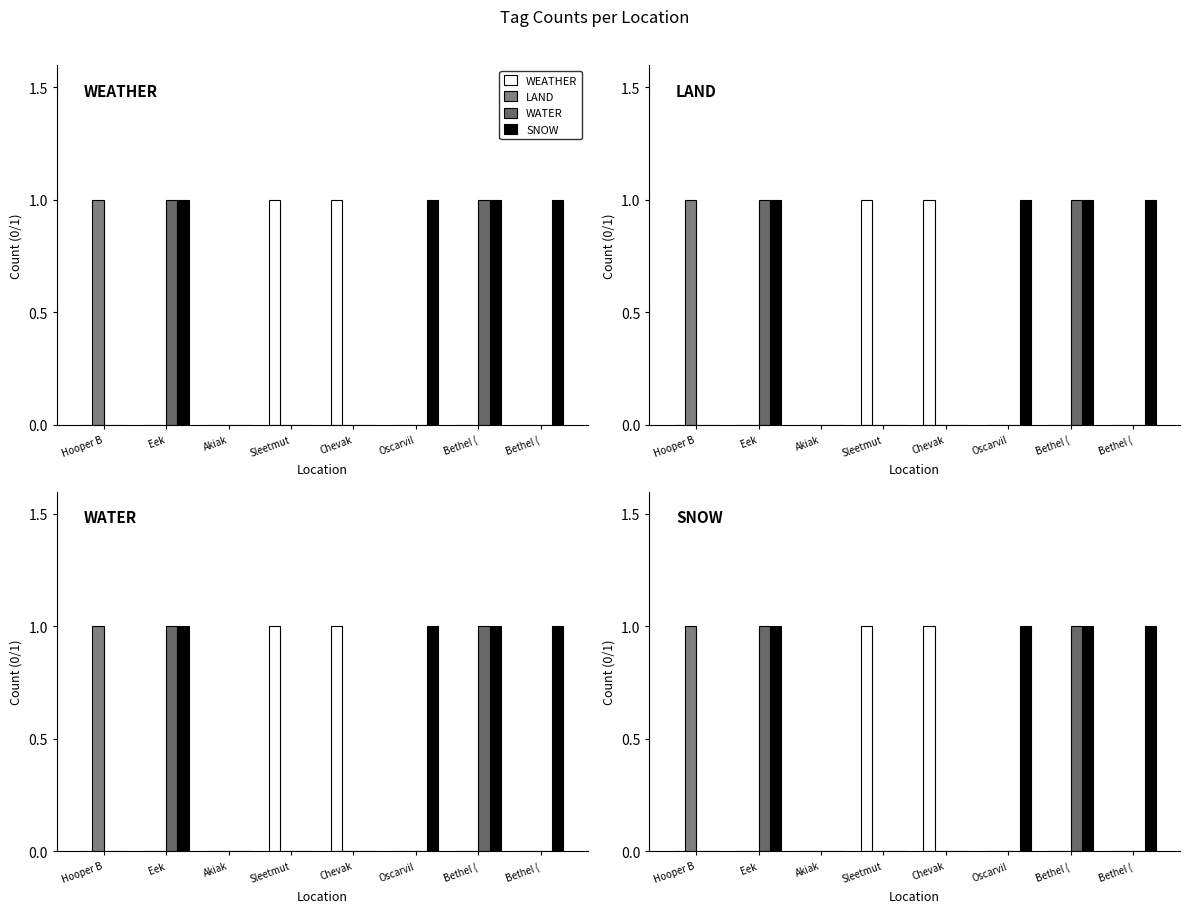

How many groups of bars are there?

8